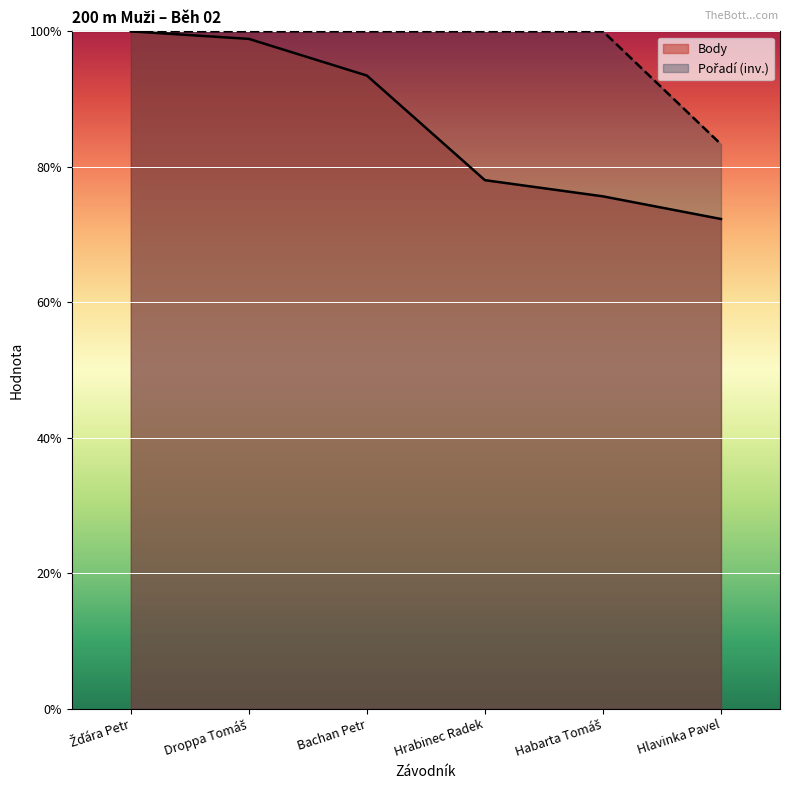

Reading left to right, extract all data points from this chart.

Žďára Petr=100.0	Droppa Tomáš=98.9	Bachan Petr=93.5	Hrabinec Radek=78.0	Habarta Tomáš=75.6	Hlavinka Pavel=72.3